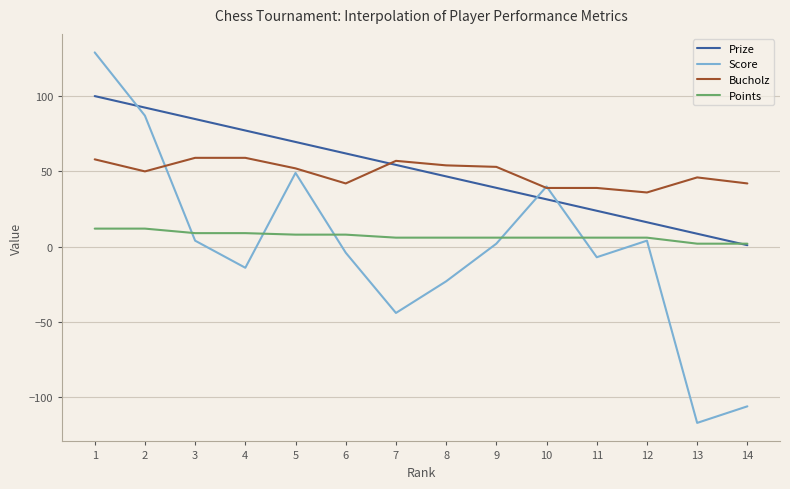

List the series in order of their peak value, highest first.

Score, Prize, Bucholz, Points